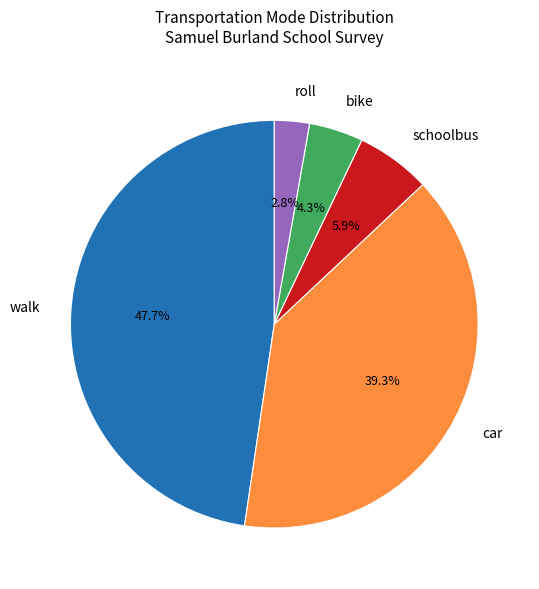

How many segments does this pie chart have?

5